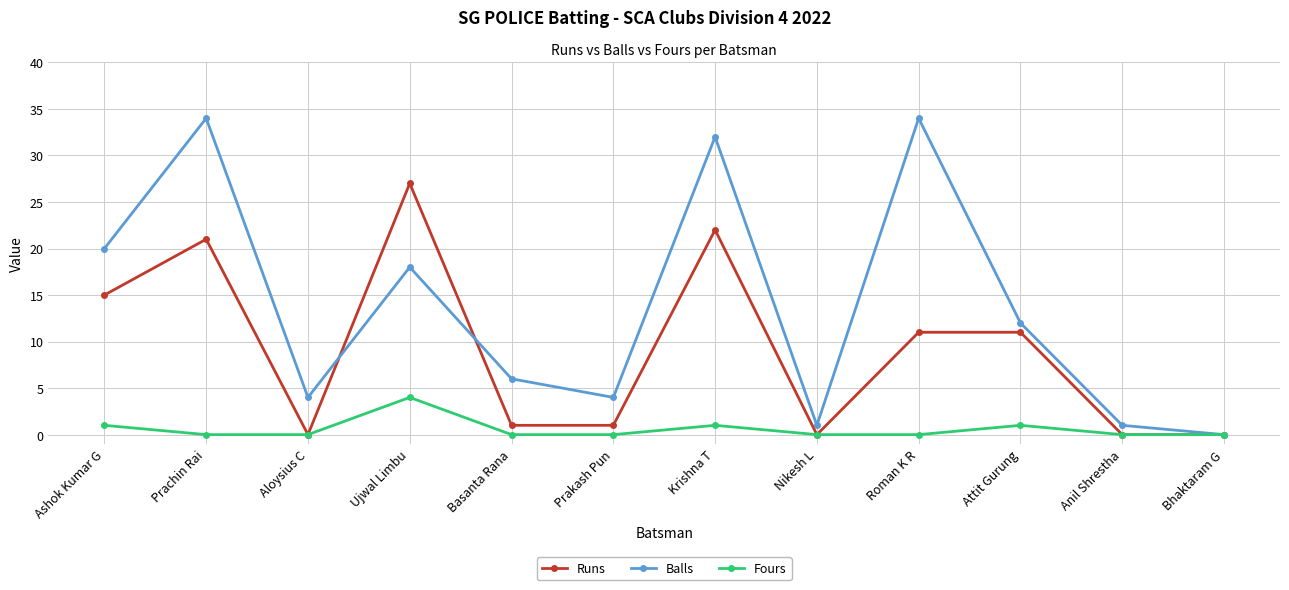

Between Ashok Kumar G and Bhaktaram G, which series saw the biggest shift?

Balls